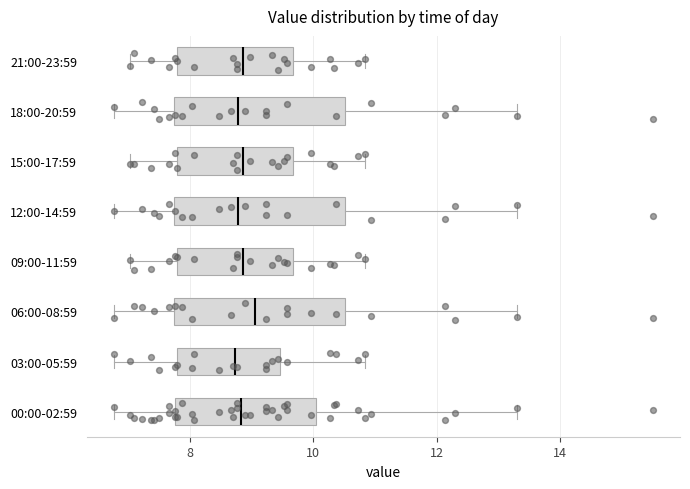

Reading bottom to top, transcribe this box plot: for each box, give where its median line is, the range the box spans, and where its two whiskers end, as read against the x-axis. The values are not printed on the chart, so give them approximately, as read against the axis.

00:00-02:59: median 8.8, box 7.8 to 10.0, whiskers 6.8 to 13.4
03:00-05:59: median 8.8, box 7.8 to 9.4, whiskers 6.8 to 10.8
06:00-08:59: median 9.0, box 7.8 to 10.6, whiskers 6.8 to 13.4
09:00-11:59: median 8.8, box 7.8 to 9.6, whiskers 7.0 to 10.8
12:00-14:59: median 8.8, box 7.8 to 10.6, whiskers 6.8 to 13.4
15:00-17:59: median 8.8, box 7.8 to 9.6, whiskers 7.0 to 10.8
18:00-20:59: median 8.8, box 7.8 to 10.6, whiskers 6.8 to 13.4
21:00-23:59: median 8.8, box 7.8 to 9.6, whiskers 7.0 to 10.8